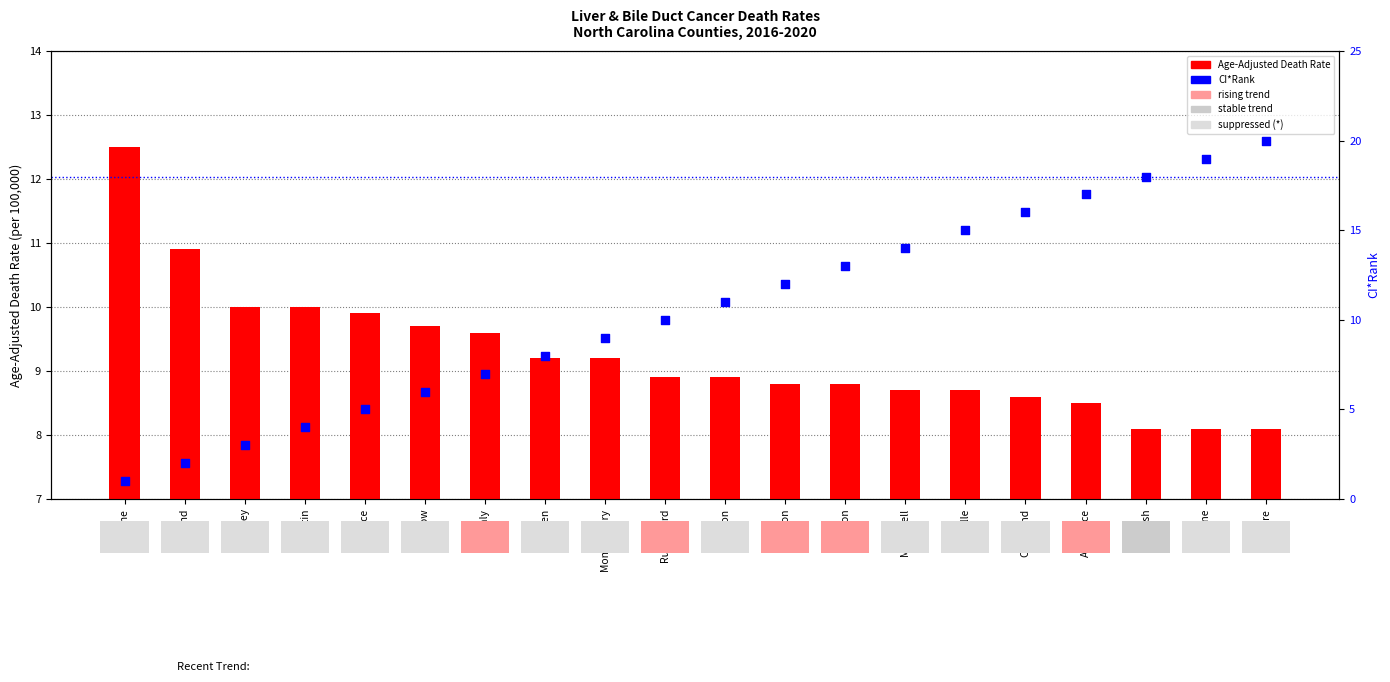

Which series contains the highest Y value?

CI*Rank